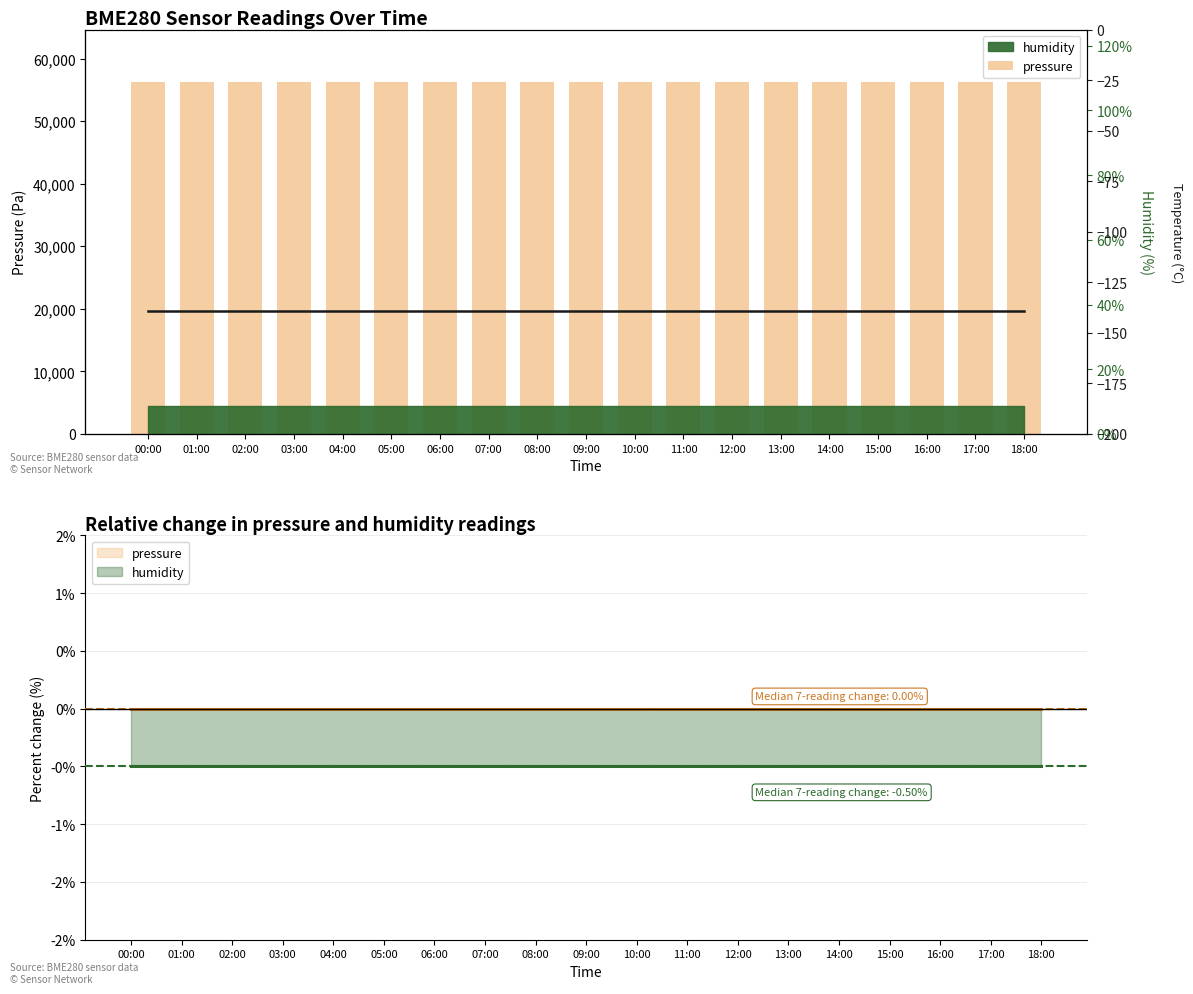

Which category has the highest value in the pressure series?

00:00